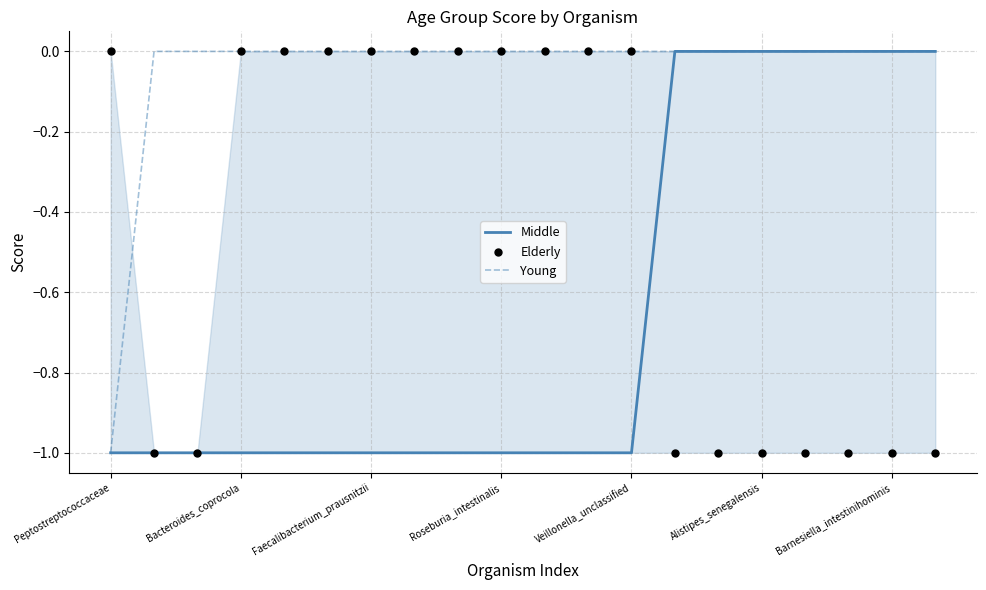

Which series has the widest spread of Y values?

Middle